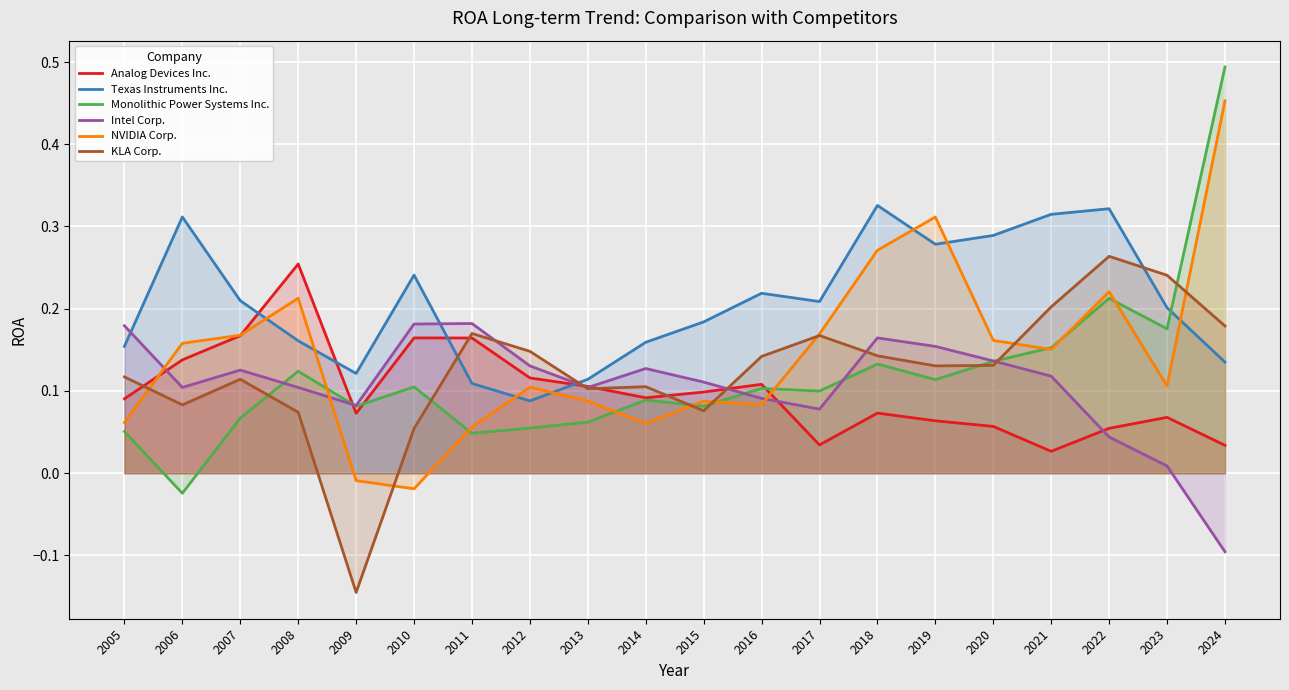

Does the chart display data point markers on the line(s)?

No